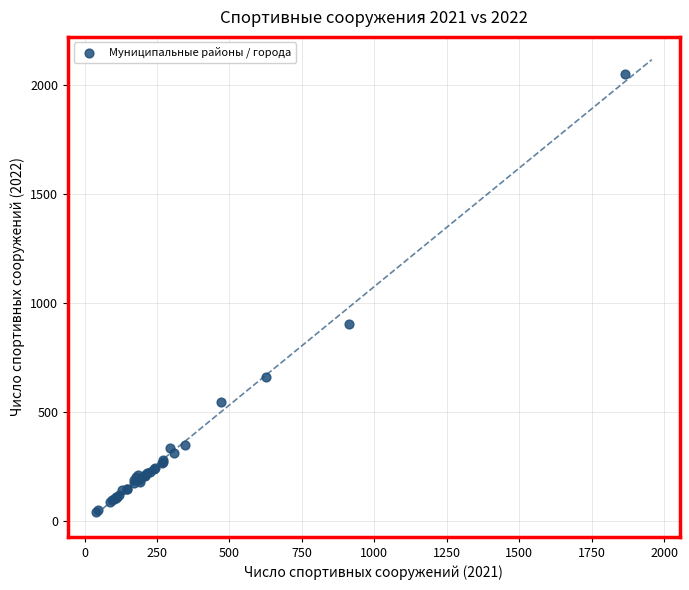

What Y value in the scatter plot is closest to 1046?

902